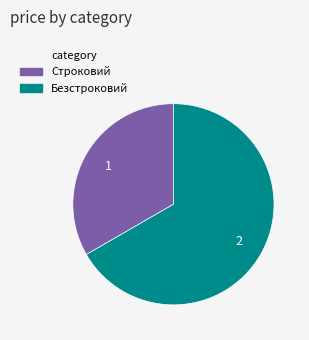

Which slice represents more than half of the pie?

Безстроковий